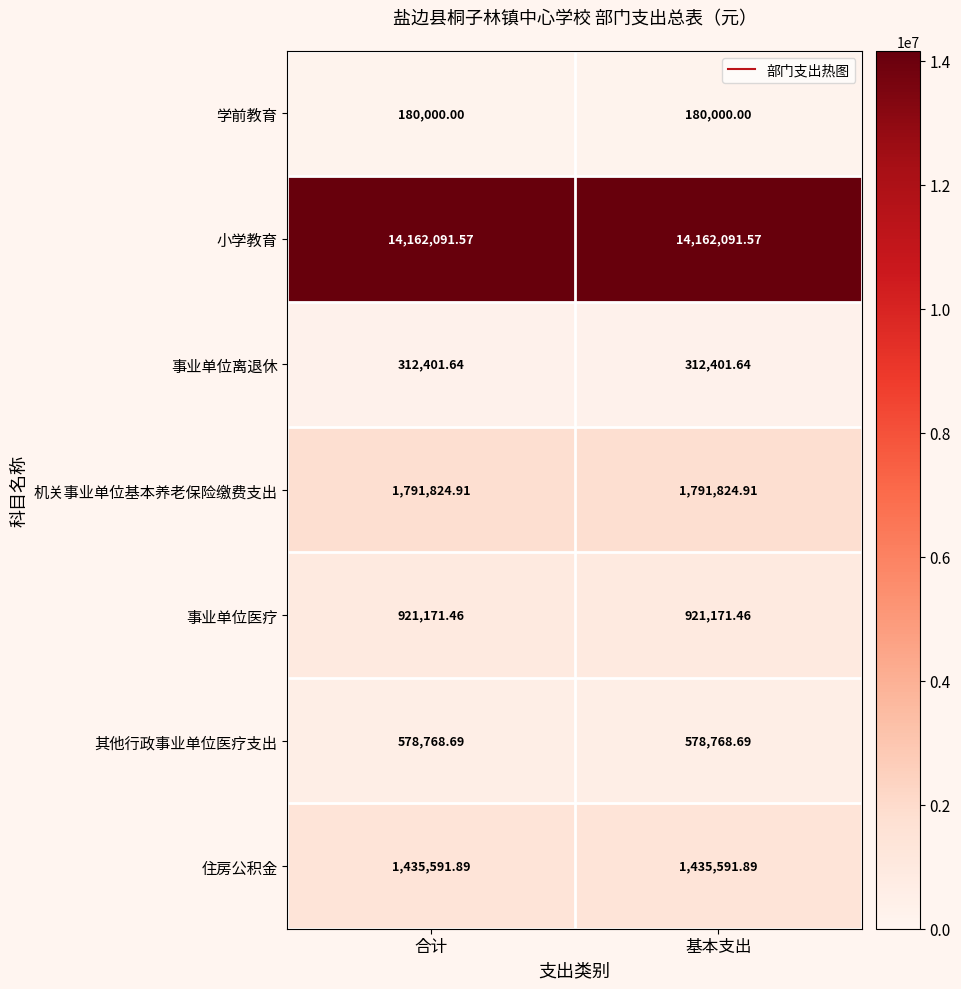

Which series has the largest total across all categories?

小学教育